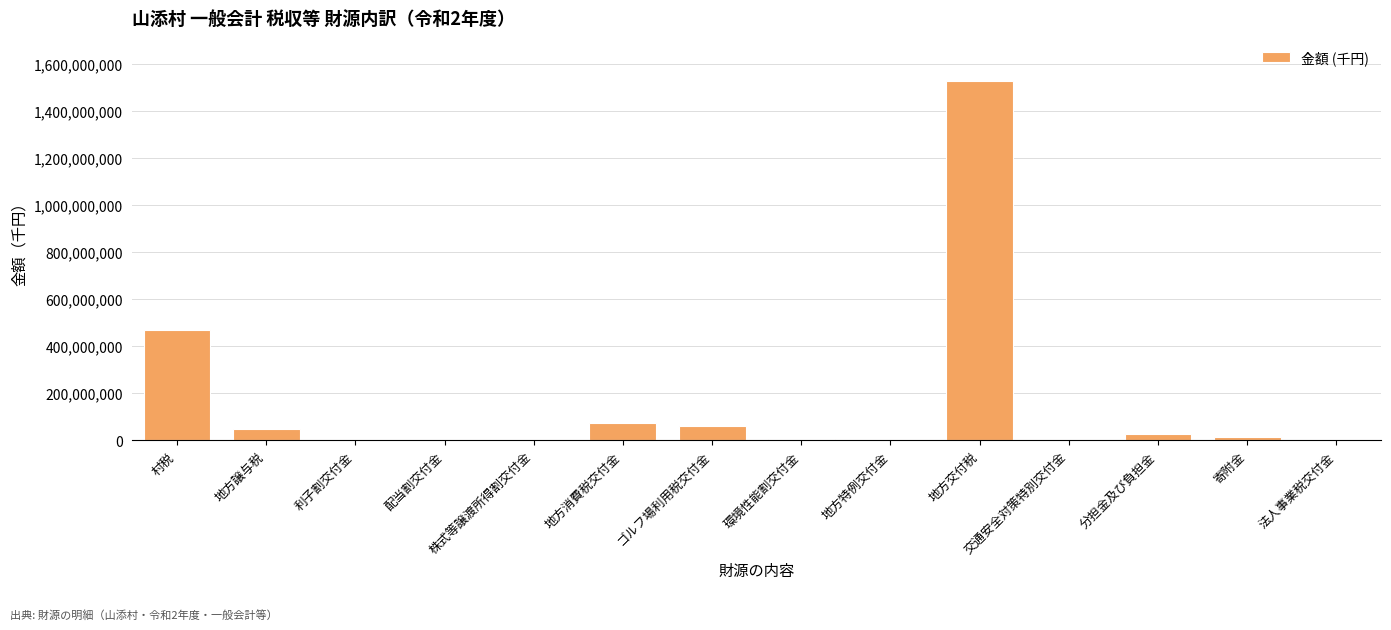

What is the approximate value at 地方交付税?

1528713000